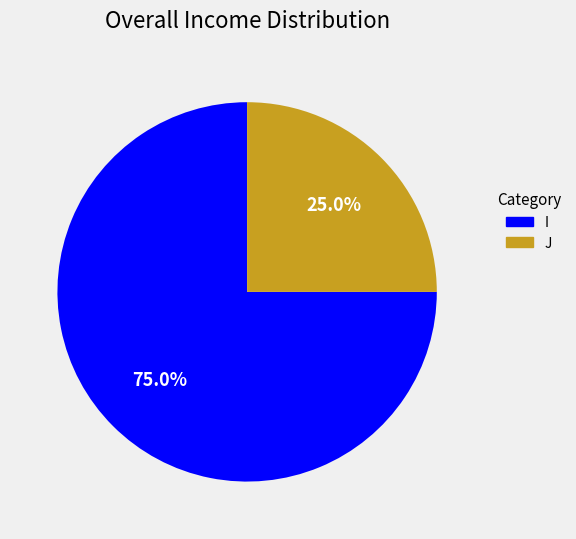

Rank the categories by value from highest to lowest.

I, J